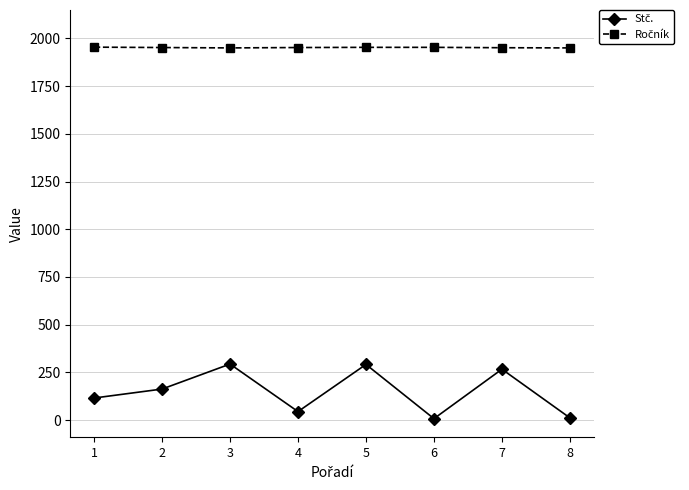

What is the value of the Ročník point at the 3rd from the left?

1950